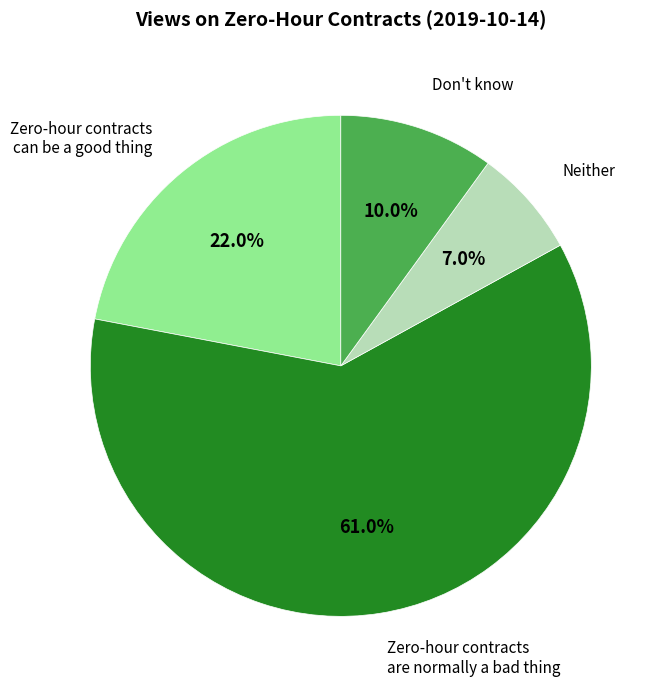

Is there any slice that represents more than half of the pie?

Yes